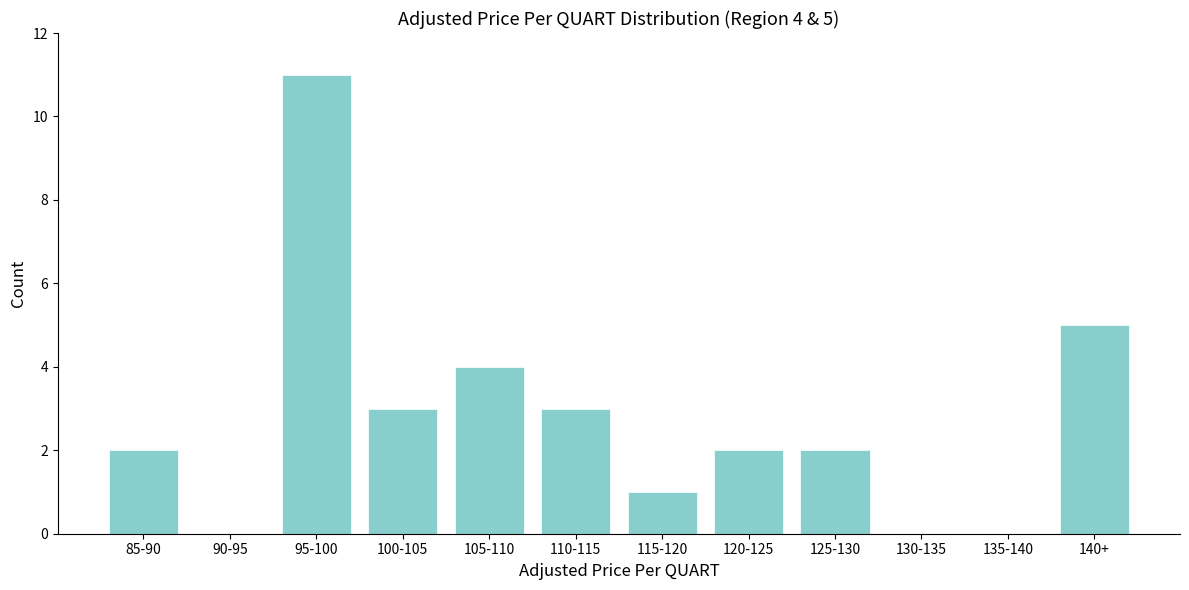

Reading left to right, extract all data points from this chart.

85-90=2	90-95=0	95-100=11	100-105=3	105-110=4	110-115=3	115-120=1	120-125=2	125-130=2	130-135=0	135-140=0	140+=5